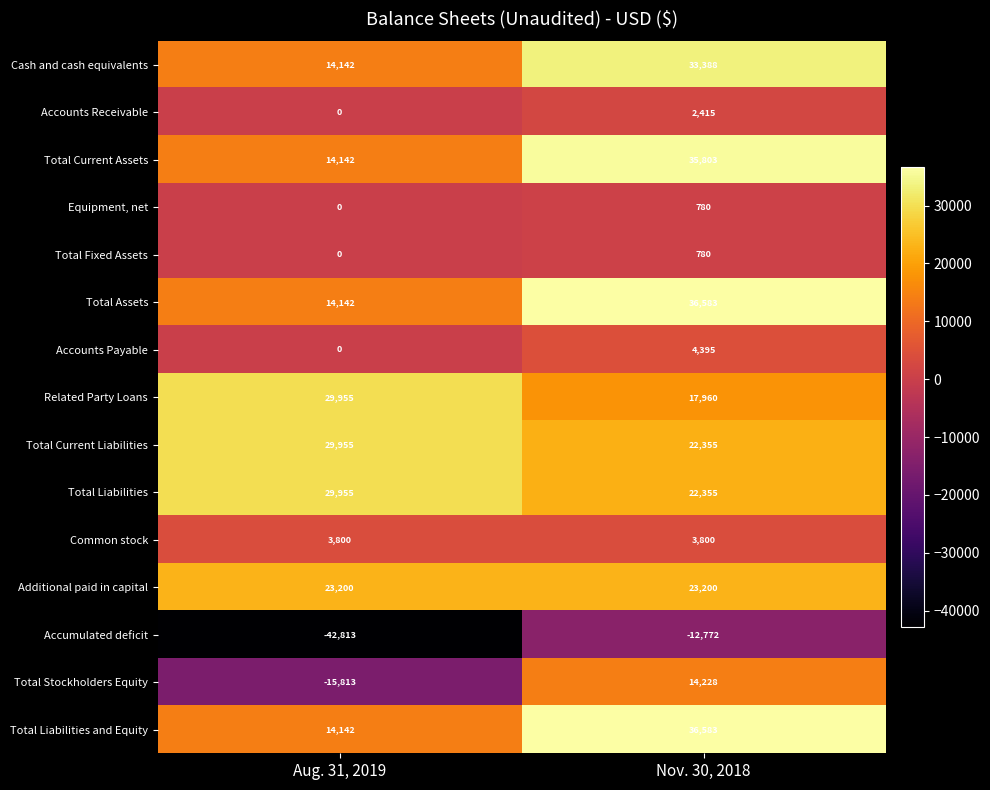

Is the value of Total Assets at Nov. 30, 2018 greater than the value of Equipment, net at Nov. 30, 2018?

Yes